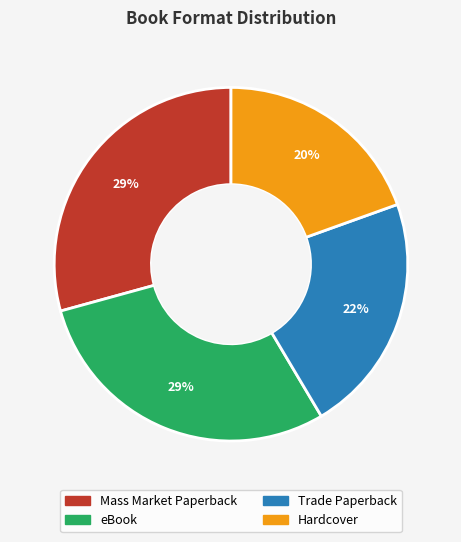

How many slices are in this pie chart?

4